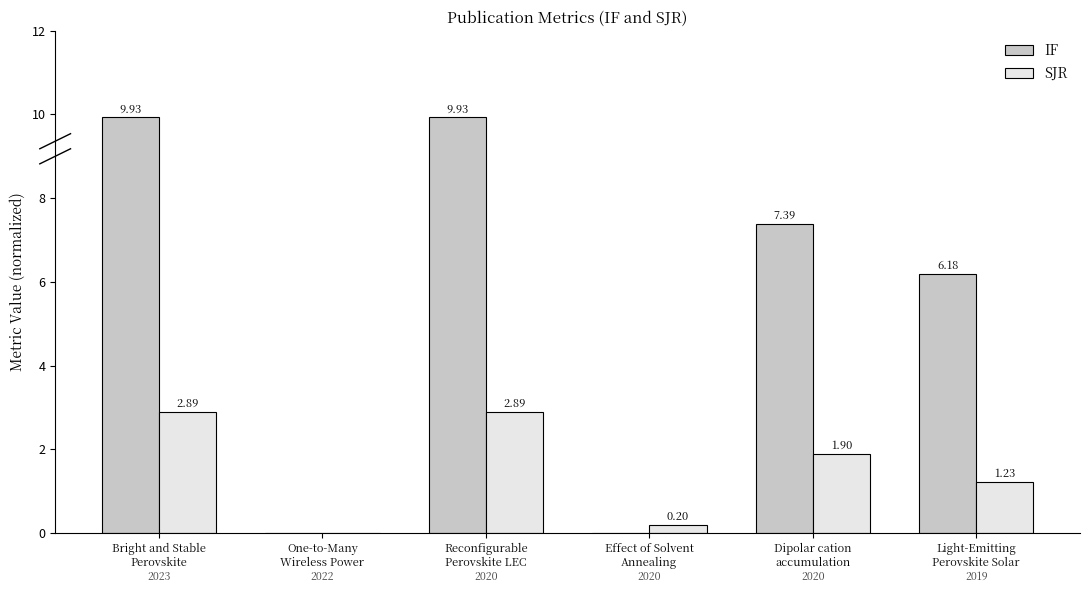

Which series has the largest total across all categories?

IF